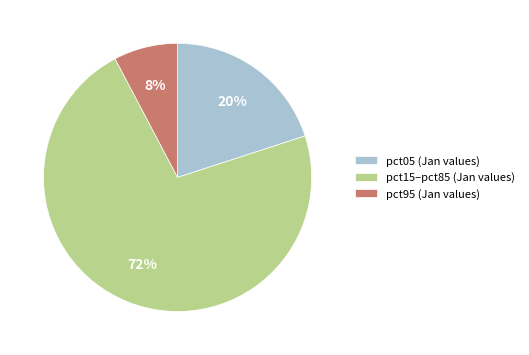

Does pct95 (Jan values) account for over 50% of the chart?

No